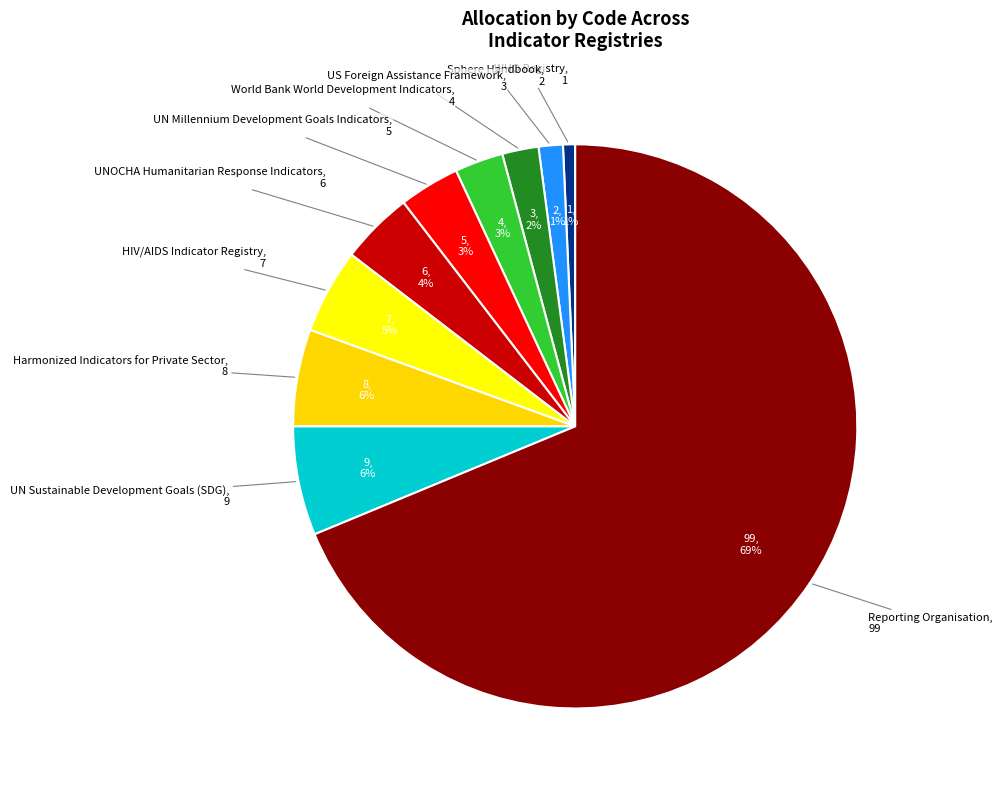

How many segments does this pie chart have?

10